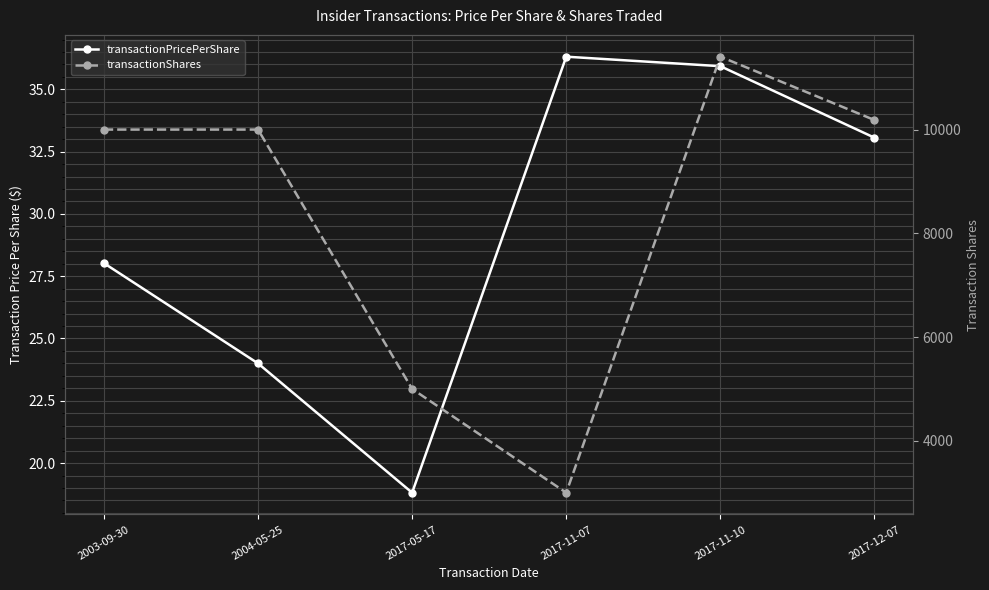

What is the label of the 3rd point from the left?

2017-05-17